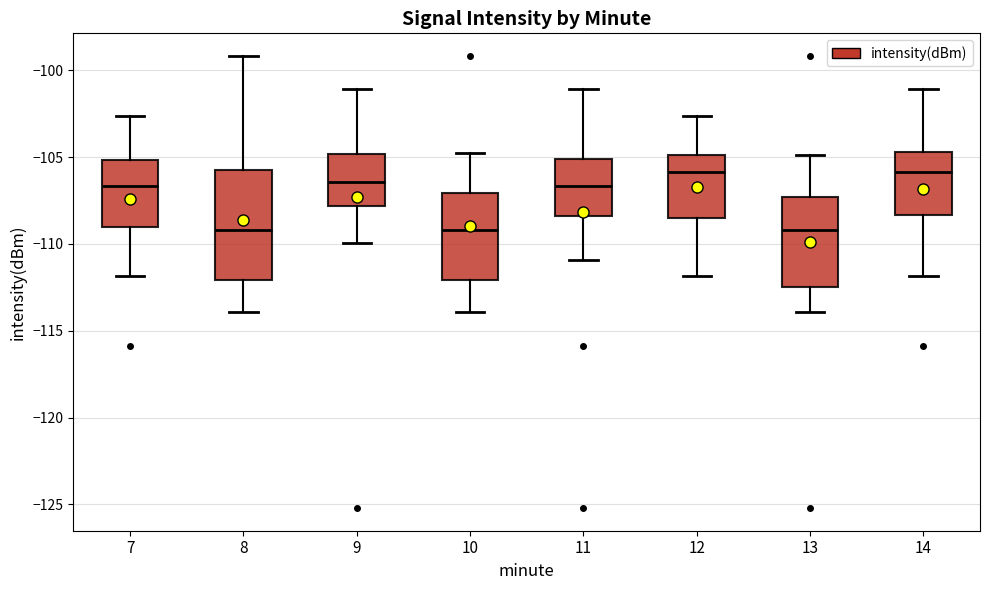

Where does the lower whisker of the box at x = 8 end on the y-axis? The values are not printed on the chart, so give them approximately, as read against the axis.

-114.0